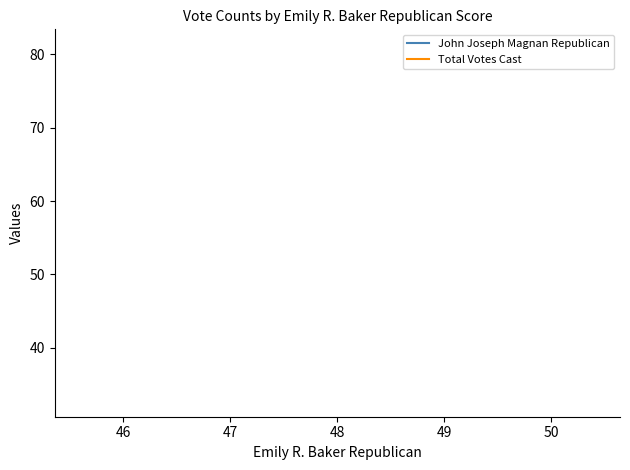

True or false: John Joseph Magnan Republican has a value of 59 at 48.

False